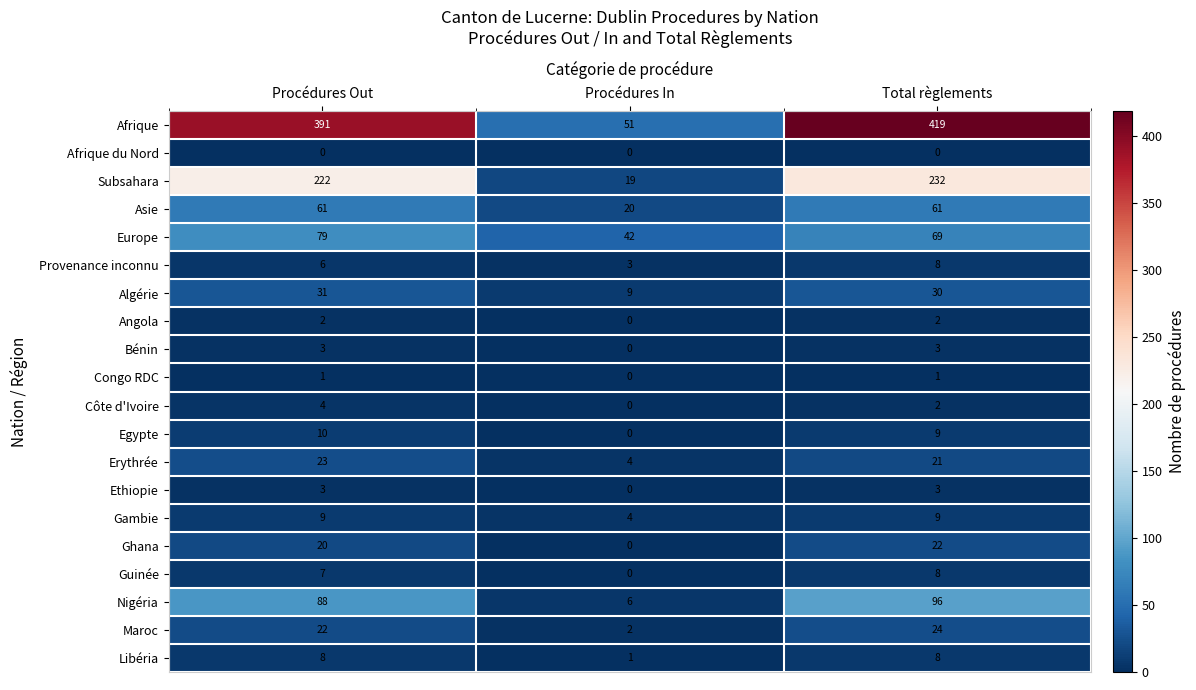

Where is Maroc nearest to the value 13?

Procédures Out